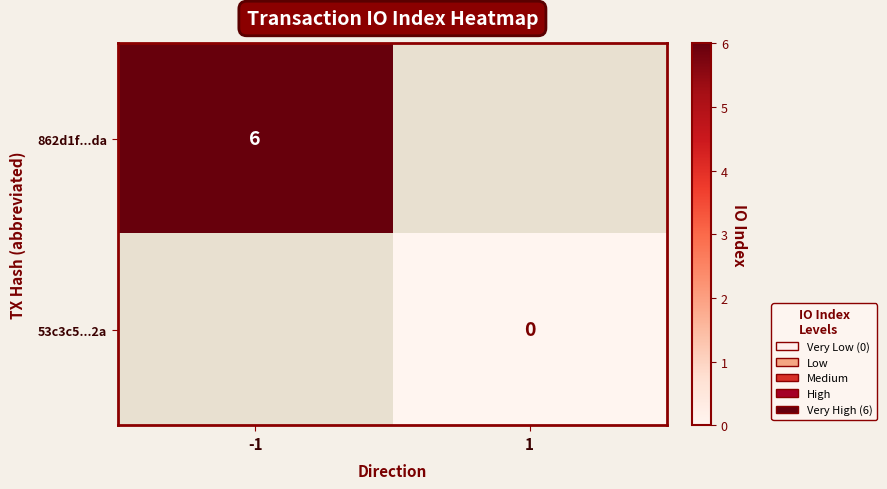

Rank the series by their maximum value, from highest to lowest.

862d1f...da, 53c3c5...2a